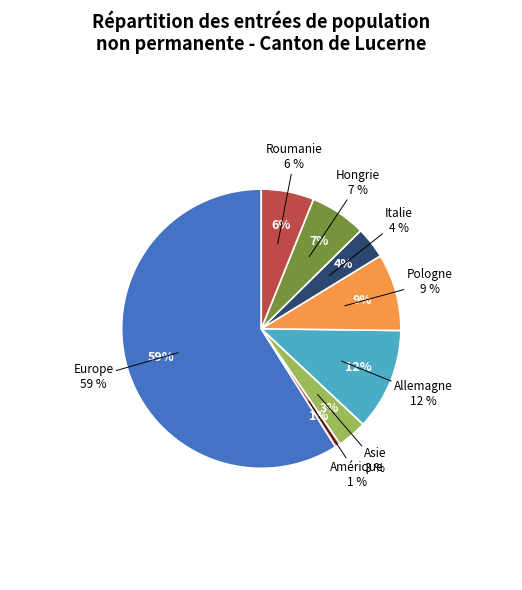

What percentage is NOT represented by Asie?

96.5%